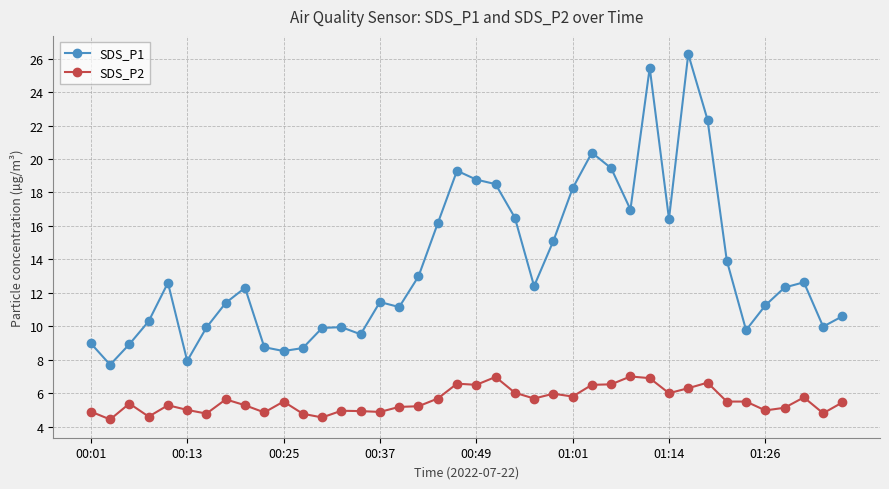

True or false: SDS_P1 and SDS_P2 cross at least once.

False